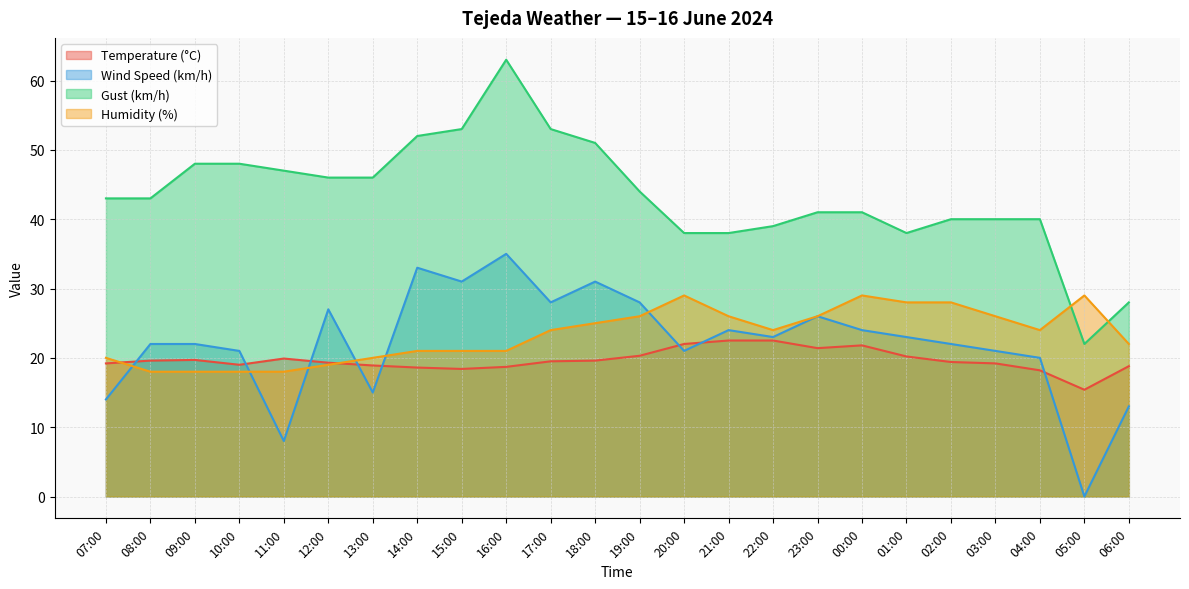

How many data points in Temperature (°C) are above 19?

16